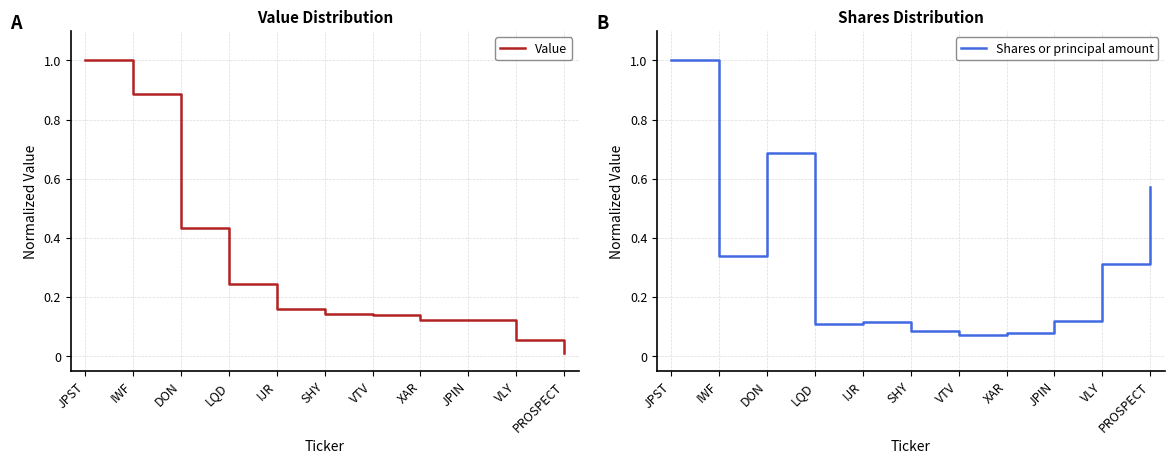

What is the difference between the Shares or principal amount values at SHY and JPST?

0.9